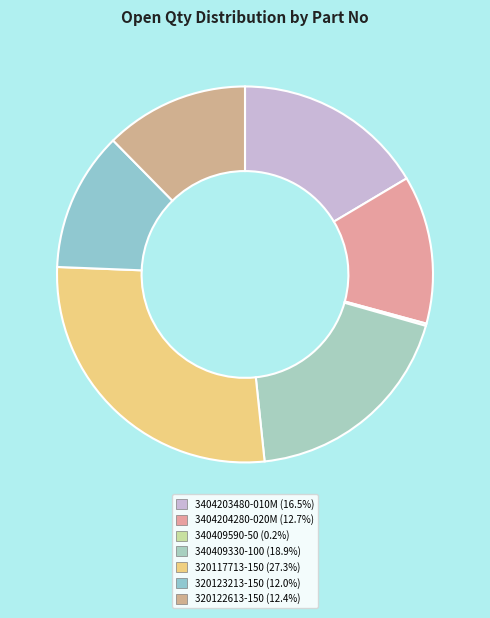

How many segments does this pie chart have?

7